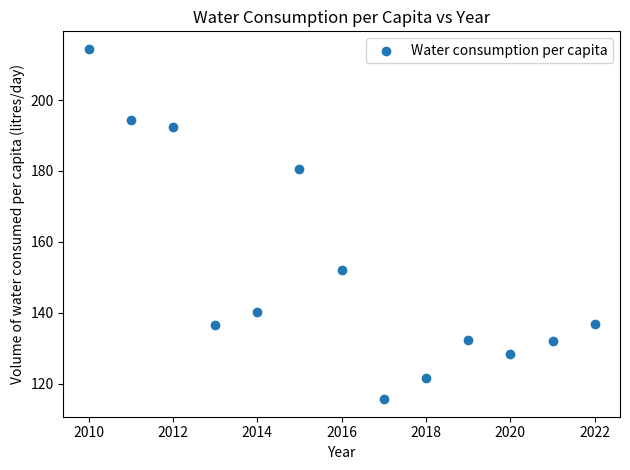

What is the range of X values (max minus min)?

12.0